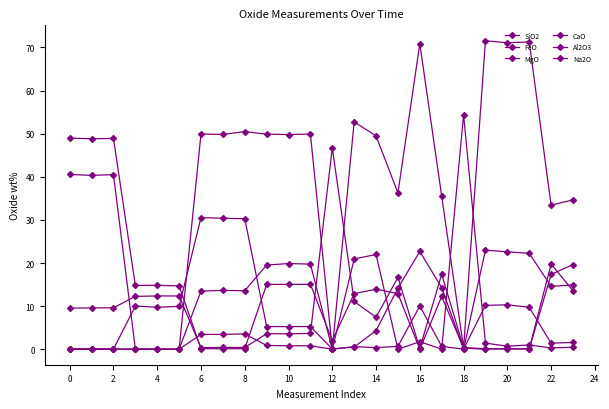

How many interior local peaks does the MgO series have?

6